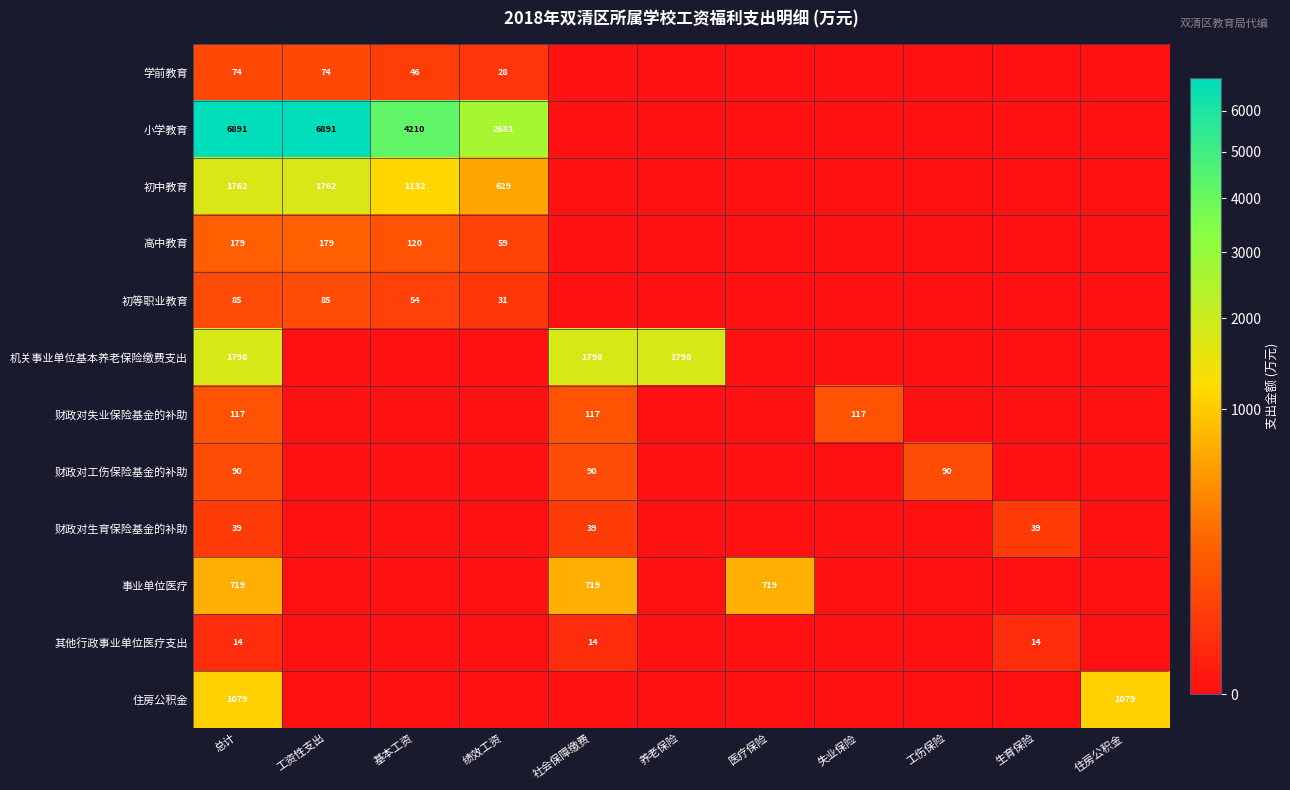

What is the maximum value shown in the chart?

6890.9